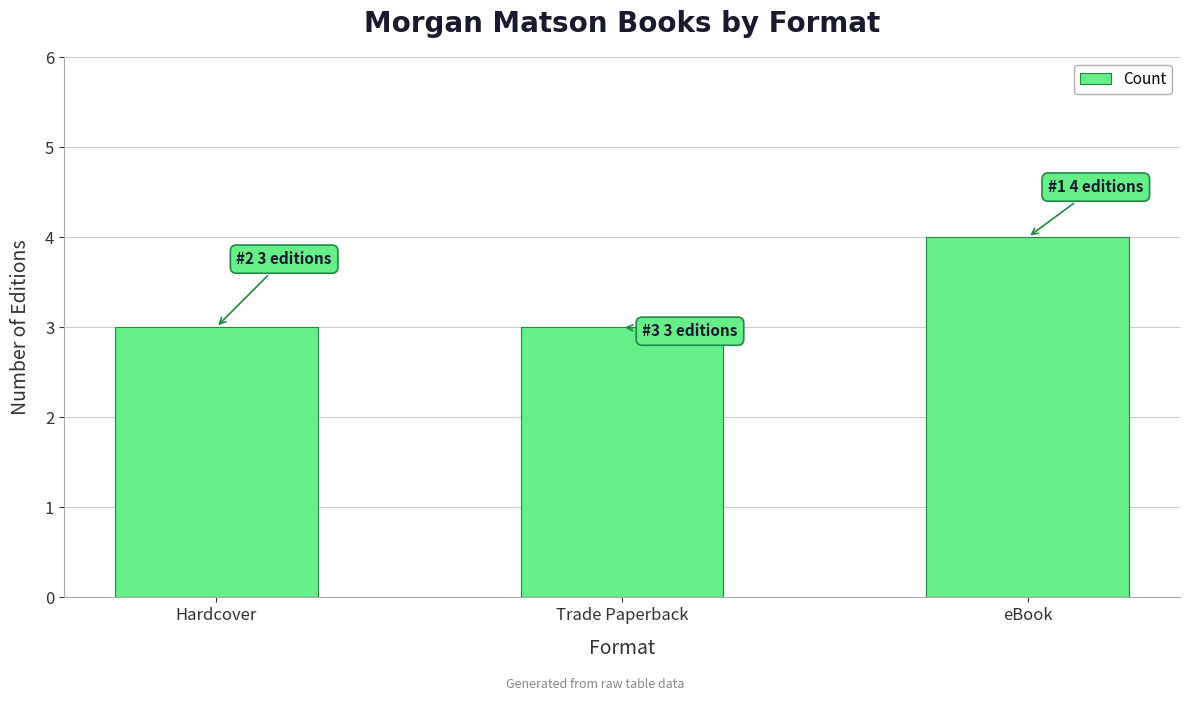

True or false: the data shows 4 at eBook.

True